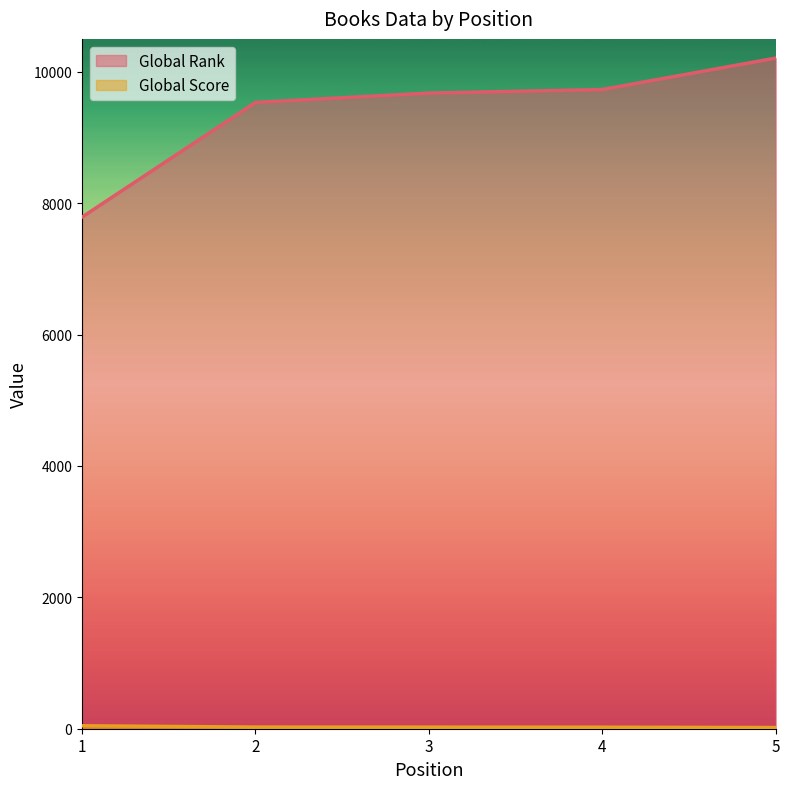

What is the greatest value displayed?

10208